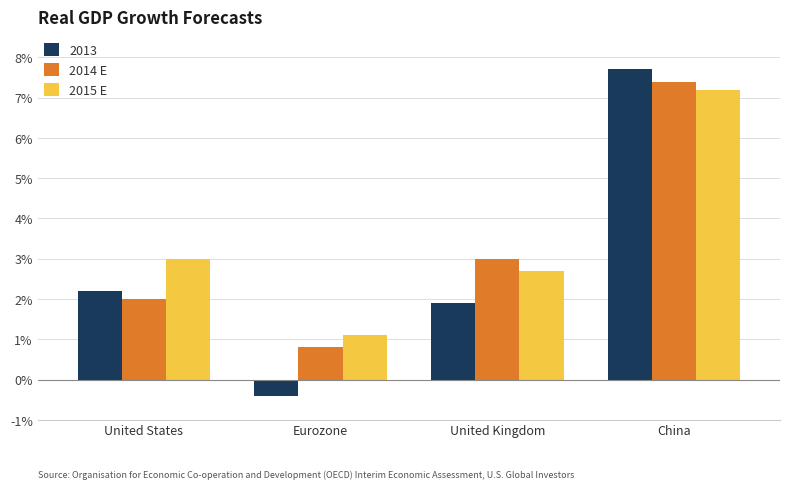

At which category does the chart reach its peak across all series?

China